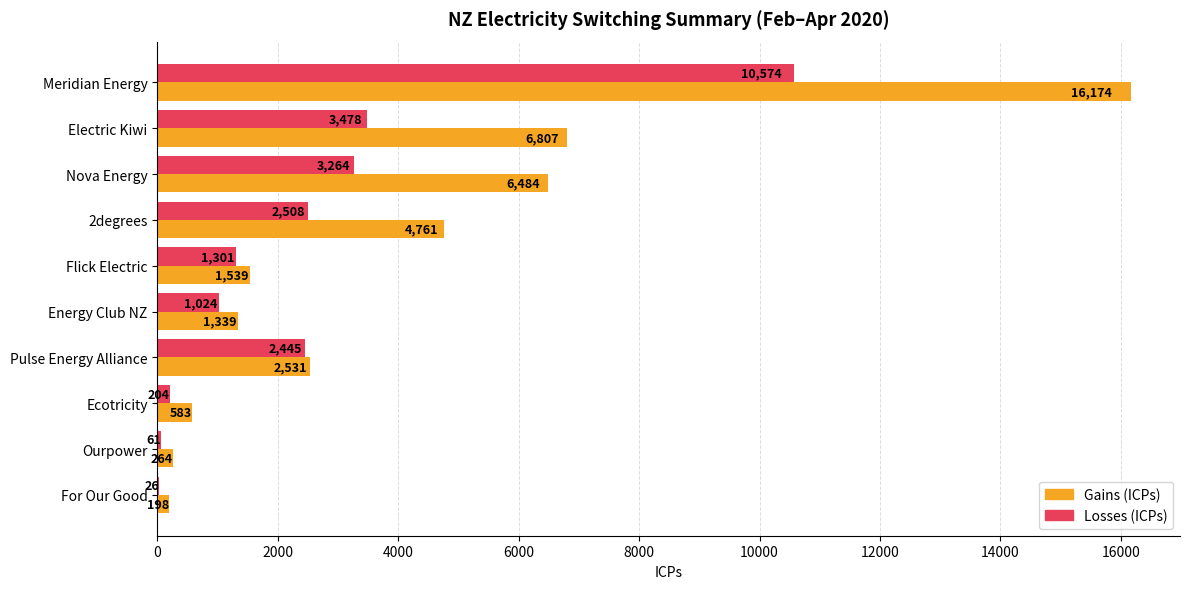

Which label corresponds to the largest value in the chart?

Meridian Energy